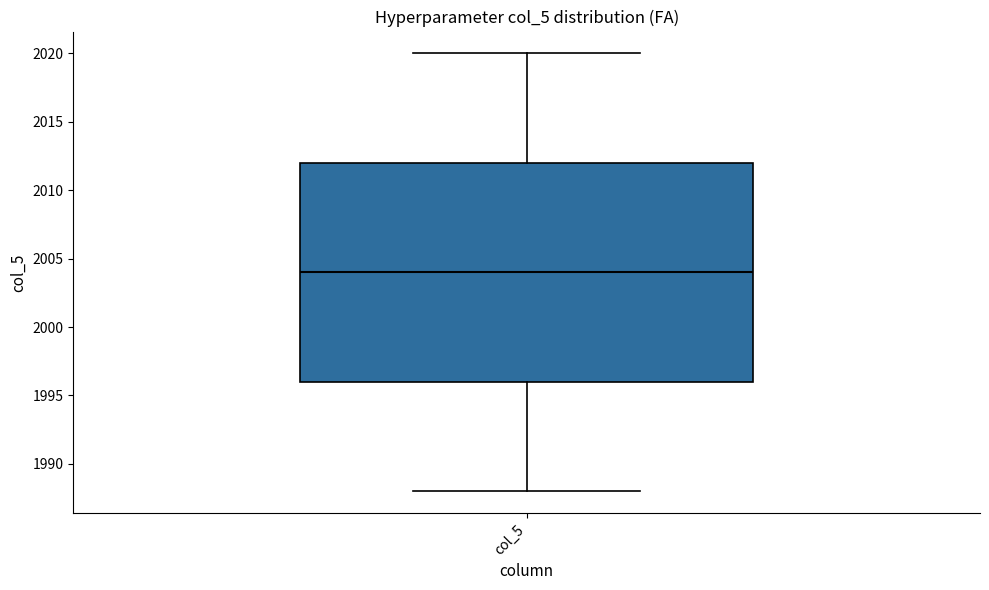

Read this box plot against the y-axis: the position of the median line, the range covered by the box, and the ends of both whiskers. The values are not printed on the chart, so give them approximately, as read against the axis.

median 2004, box 1996 to 2012, whiskers 1988 to 2020